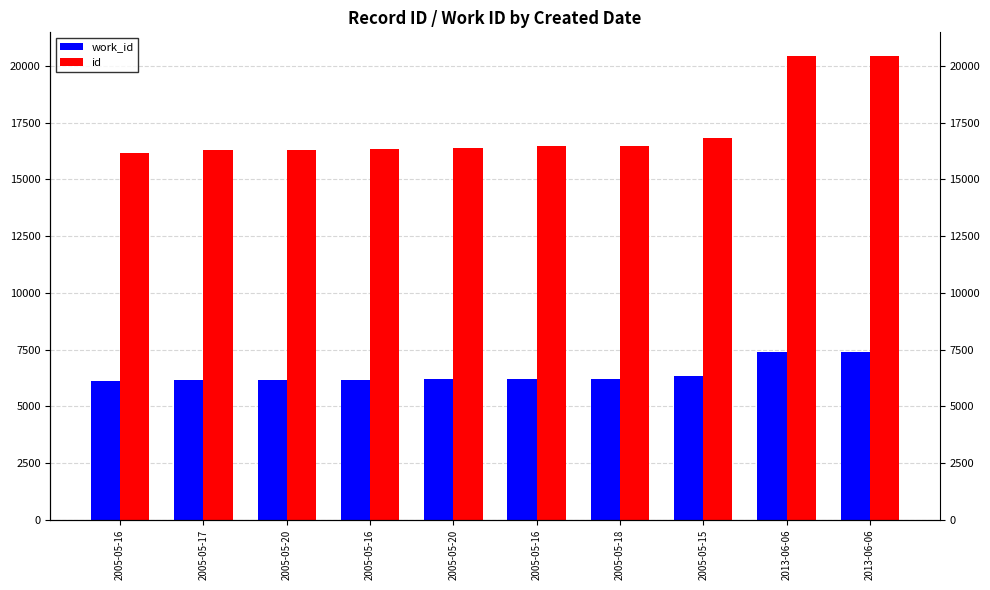

What is the difference between the highest and lowest values at 2005-05-16?

10033